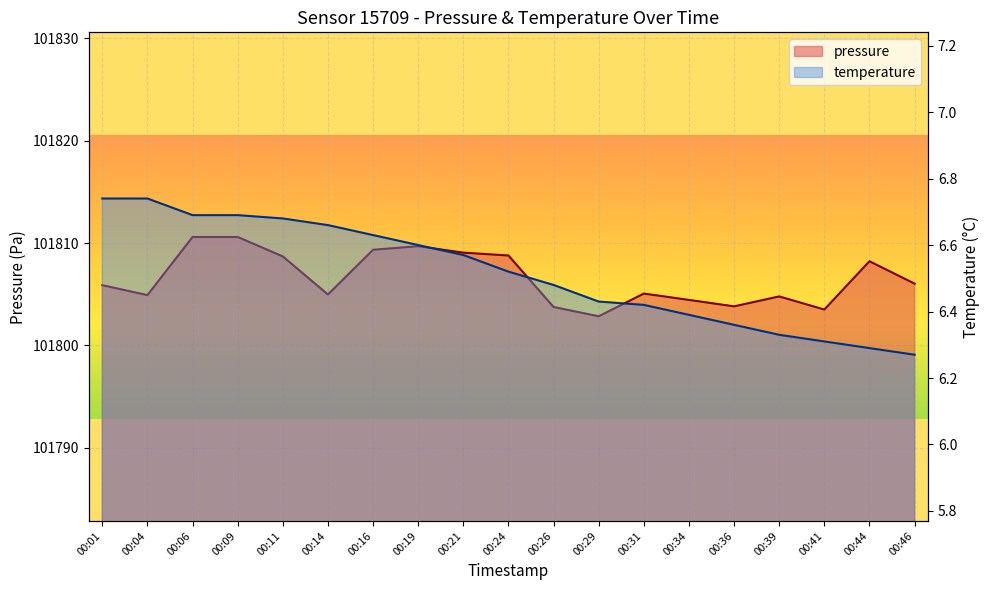

The value of pressure at 00:21 is 101809.1. True or false?

True